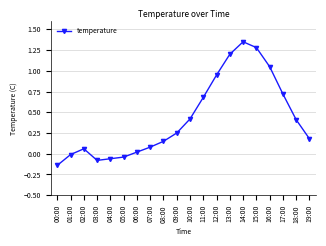

What is the label of the 8th point from the left?

07:00